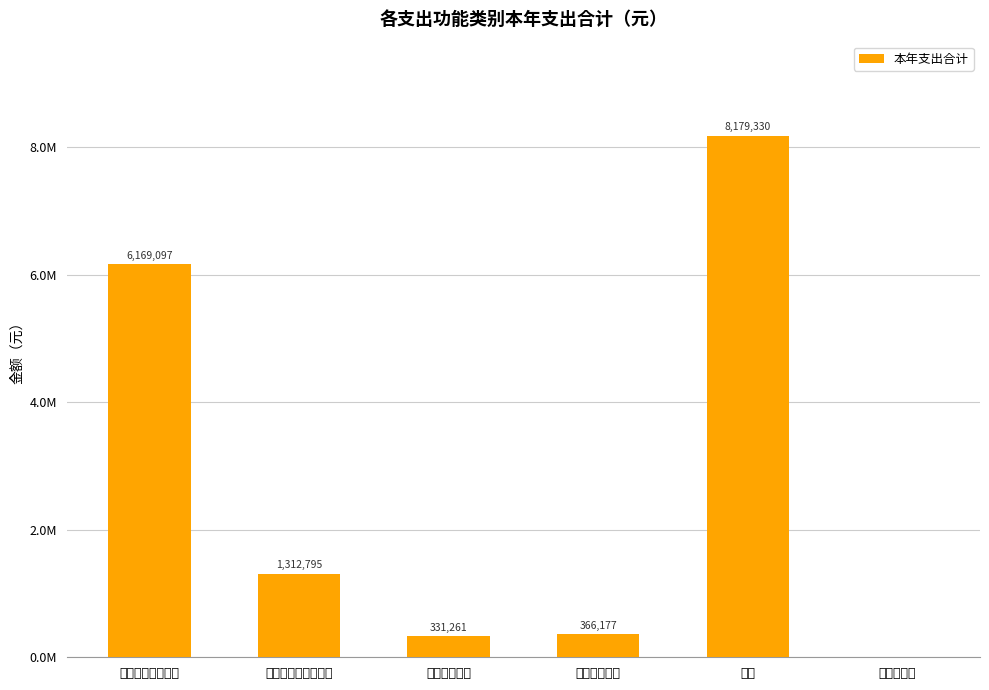

Rank the categories by value from highest to lowest.

合计, 一般公共服务支出, 社会保障和就业支出, 住房保障支出, 卫生健康支出, 农林水支出